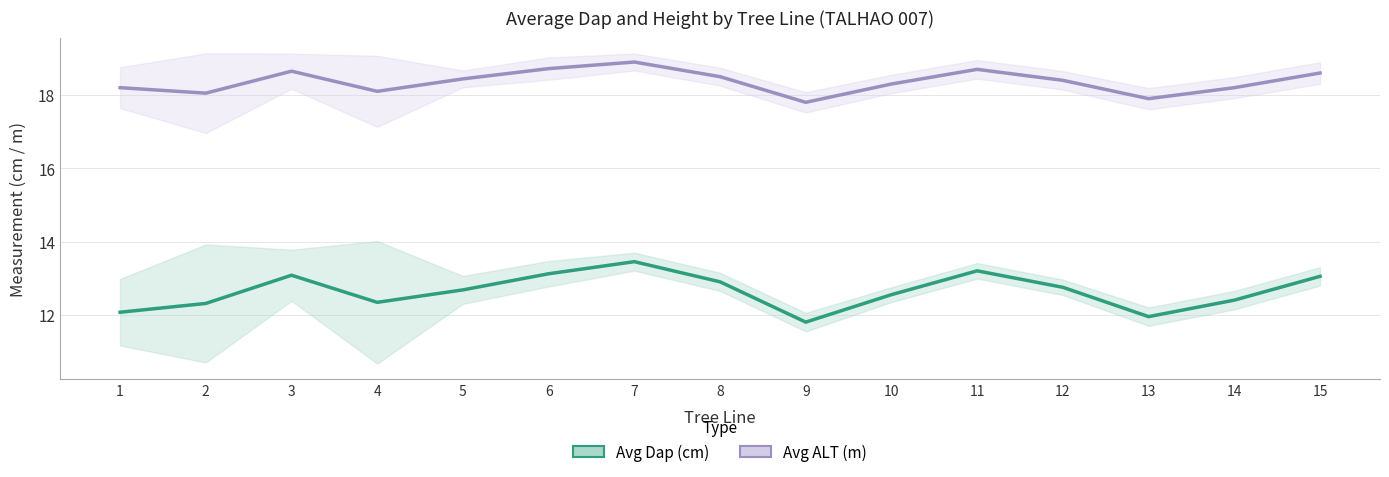

True or false: Avg ALT (m) and Avg Dap (cm) cross at least once.

False